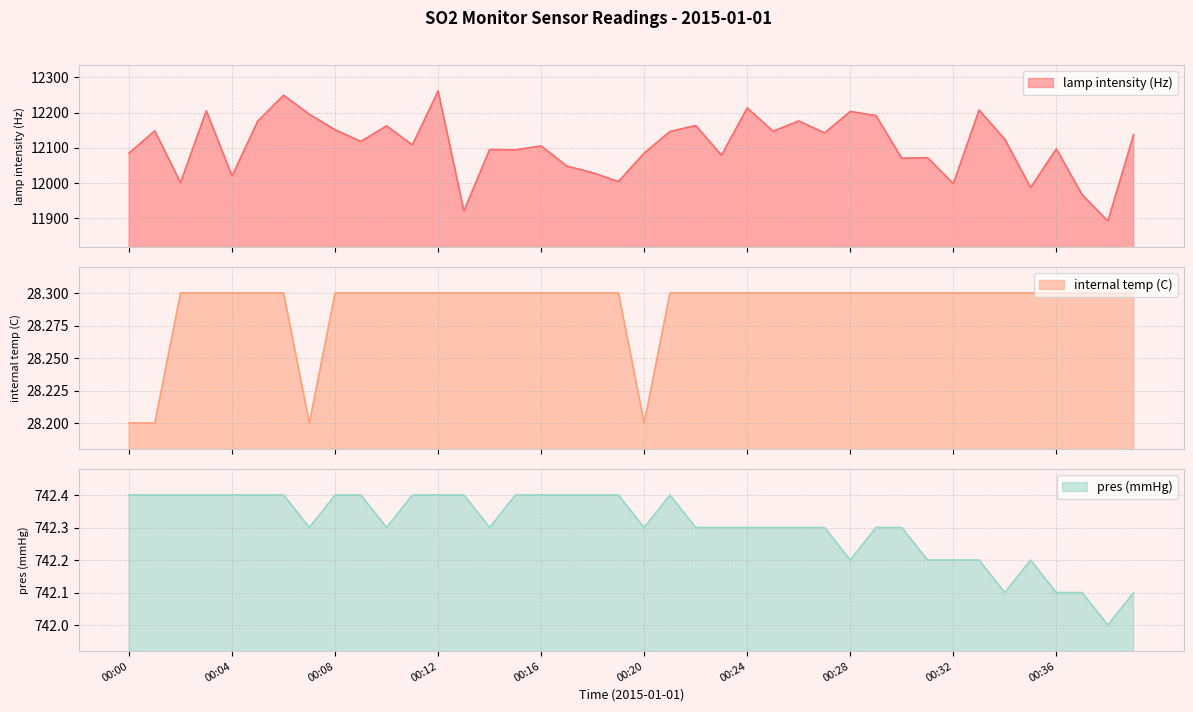

At which category does lamp intensity (Hz) reach its first local valley?

00:02